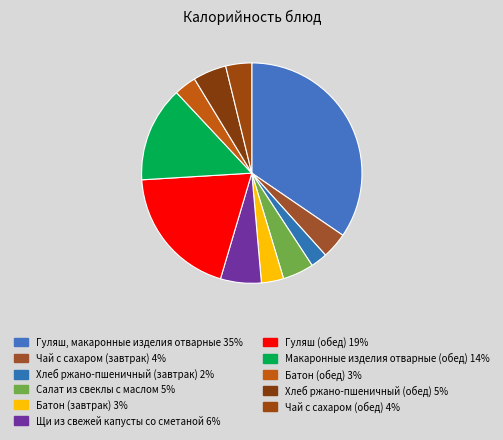

What percentage is NOT represented by Салат из свеклы с маслом?

95.4%